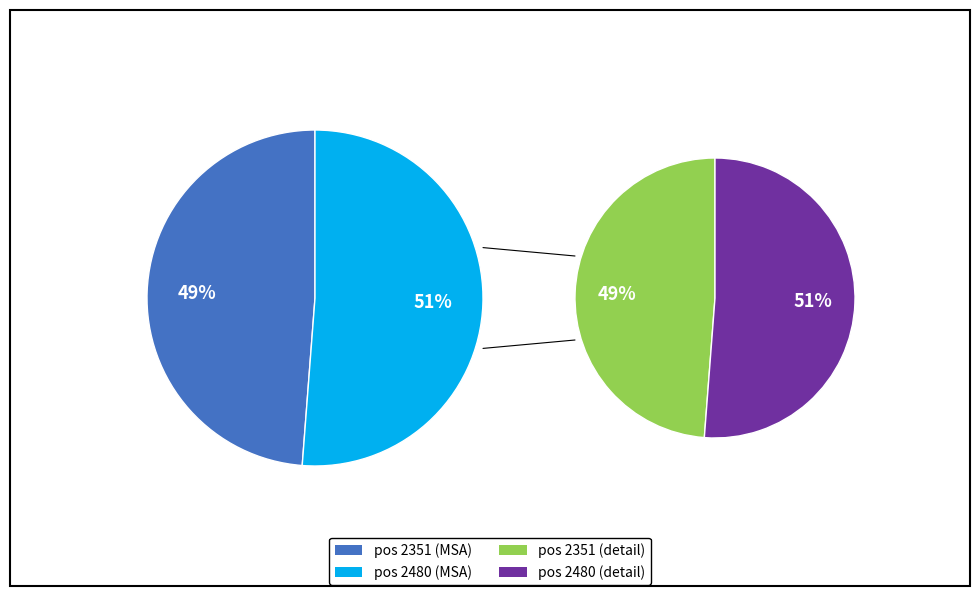

To the nearest percent, what is the combined percentage of 0 and 1?

100%